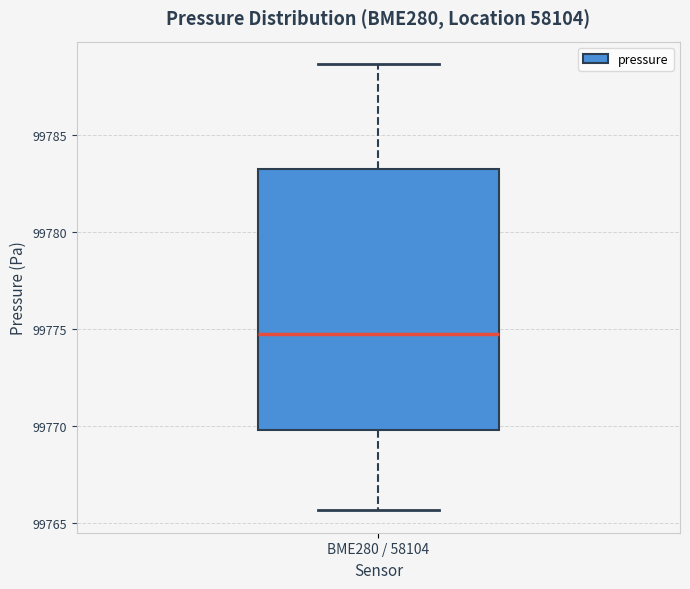

Read this box plot against the y-axis: the position of the median line, the range covered by the box, and the ends of both whiskers. The values are not printed on the chart, so give them approximately, as read against the axis.

median 99775.0, box 99770.0 to 99783.5, whiskers 99765.5 to 99788.5